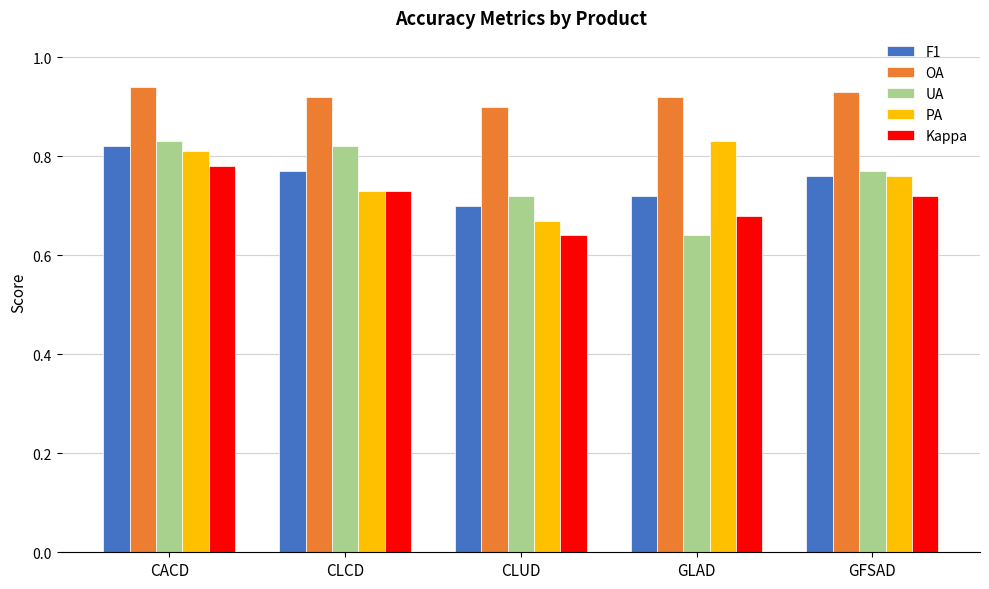

Does the chart contain any negative values?

No